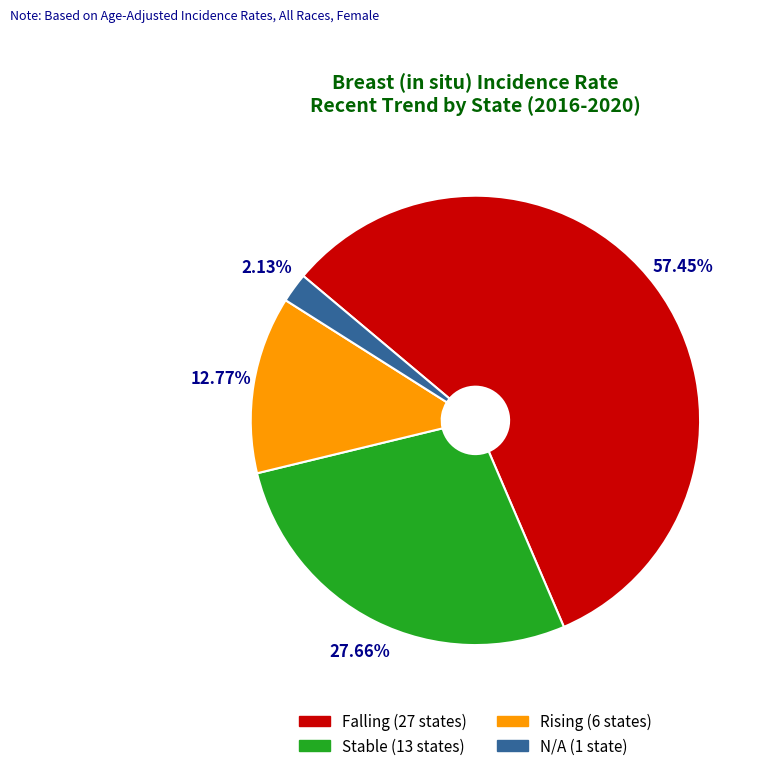

Is there any slice that represents more than half of the pie?

Yes